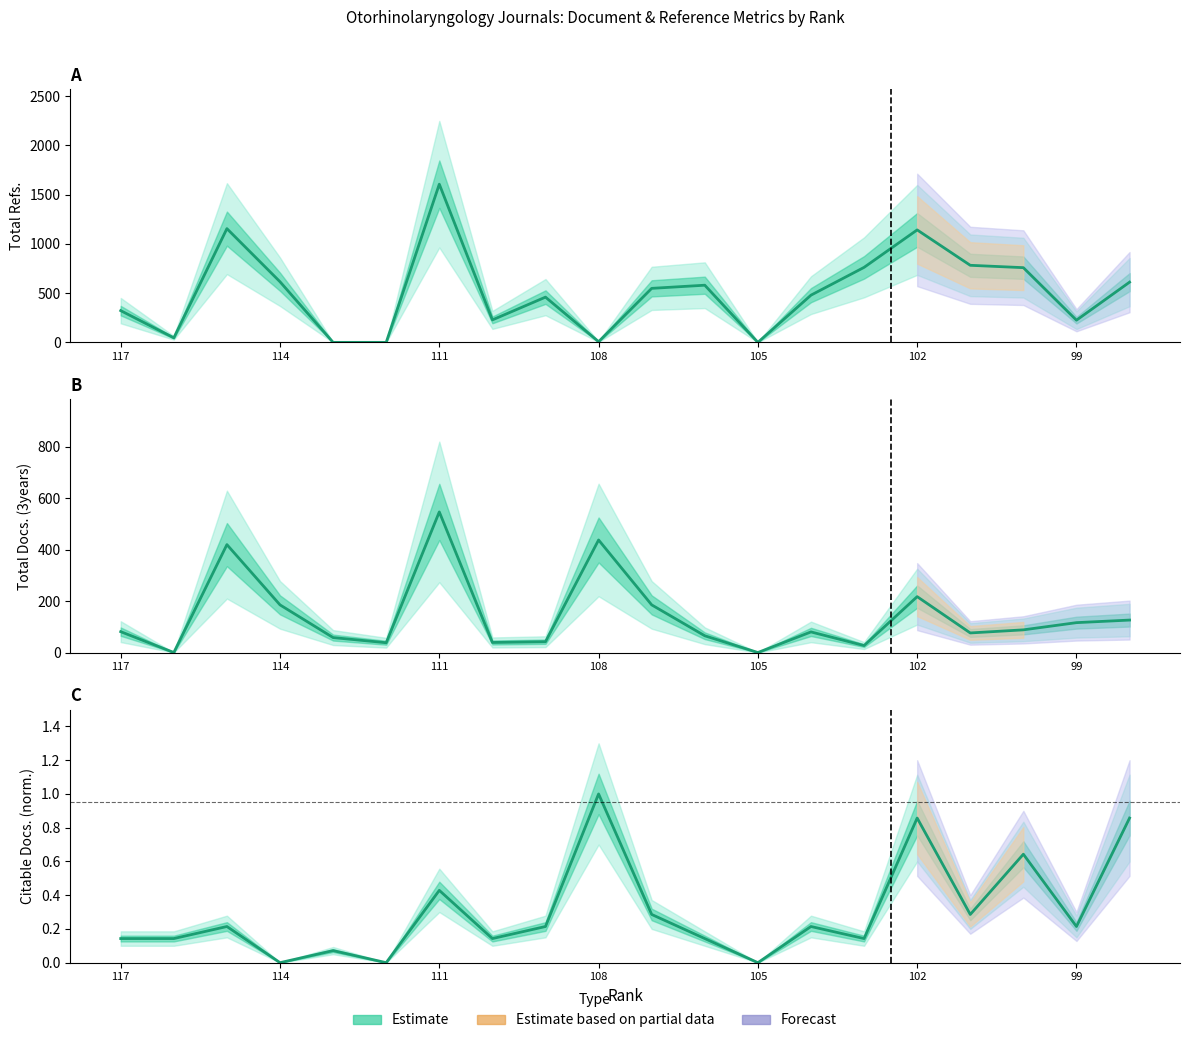

Is it true that Total Refs. equals 46.0 at 116?

True